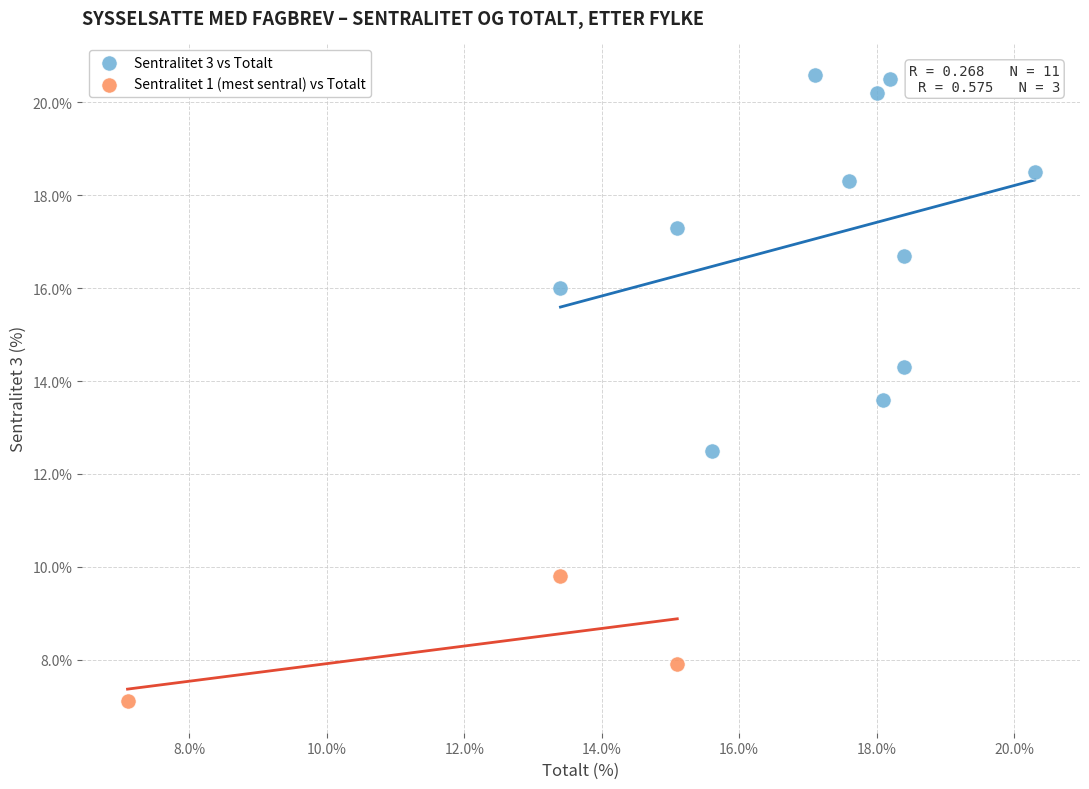

What are all the series names shown in the legend?

Sentralitet 3 vs Totalt, Sentralitet 1 (mest sentral) vs Totalt